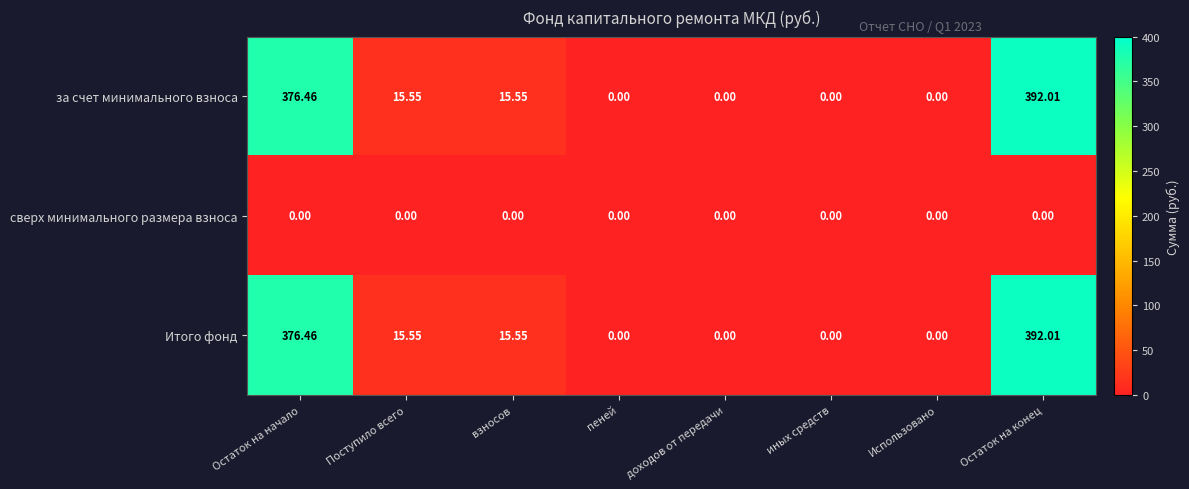

Where does the за счет минимального взноса series first go above 15?

Остаток на начало